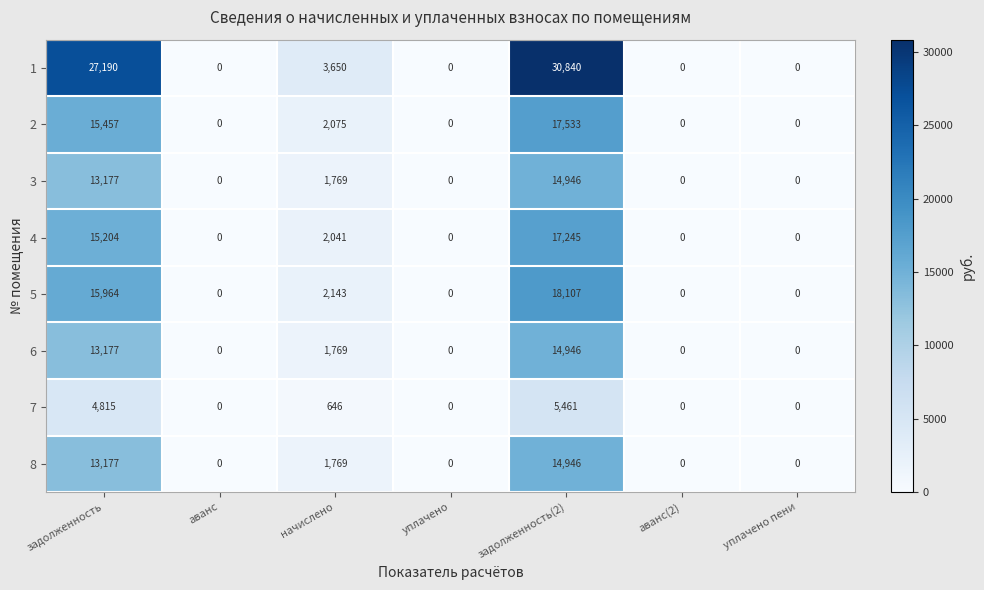

True or false: 5 has a value of 2143 at начислено.

True